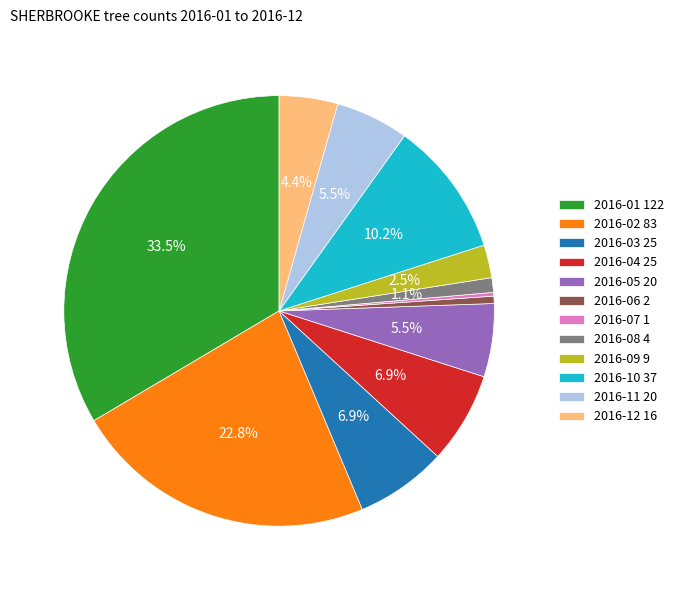

To the nearest percent, what is the combined percentage of 2016-04 and 2016-06?

7%